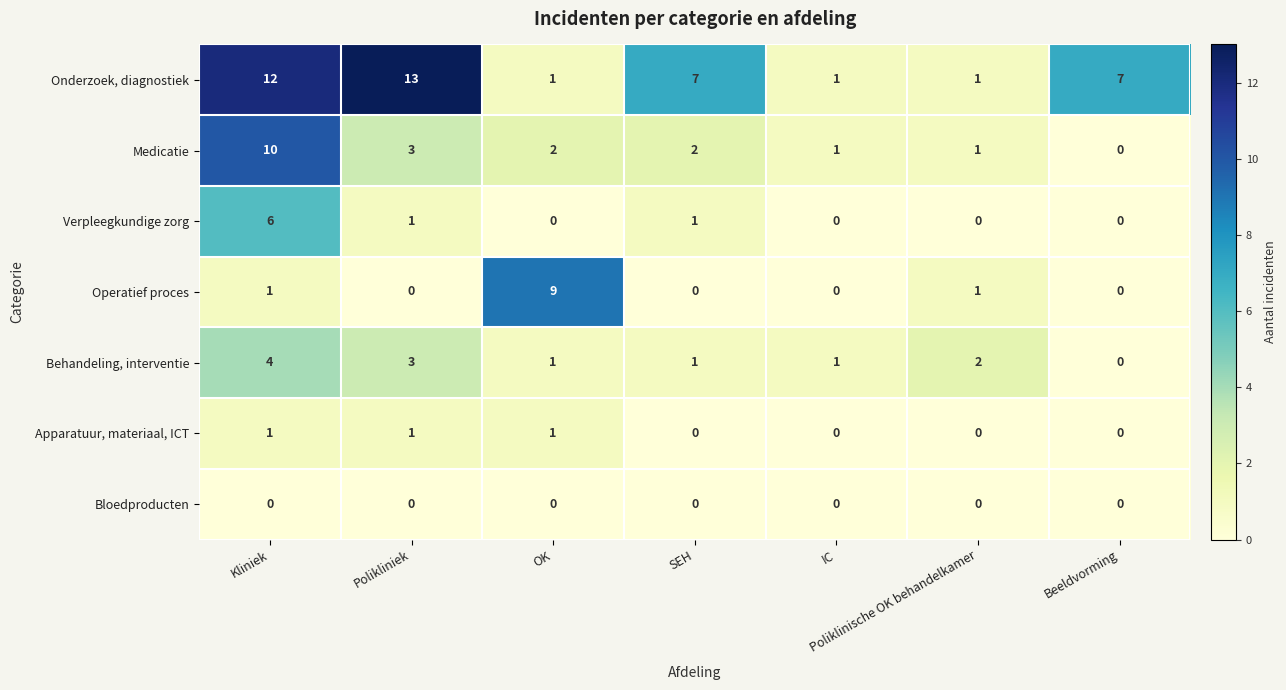

What is the total value across all series at Polikliniek?

21